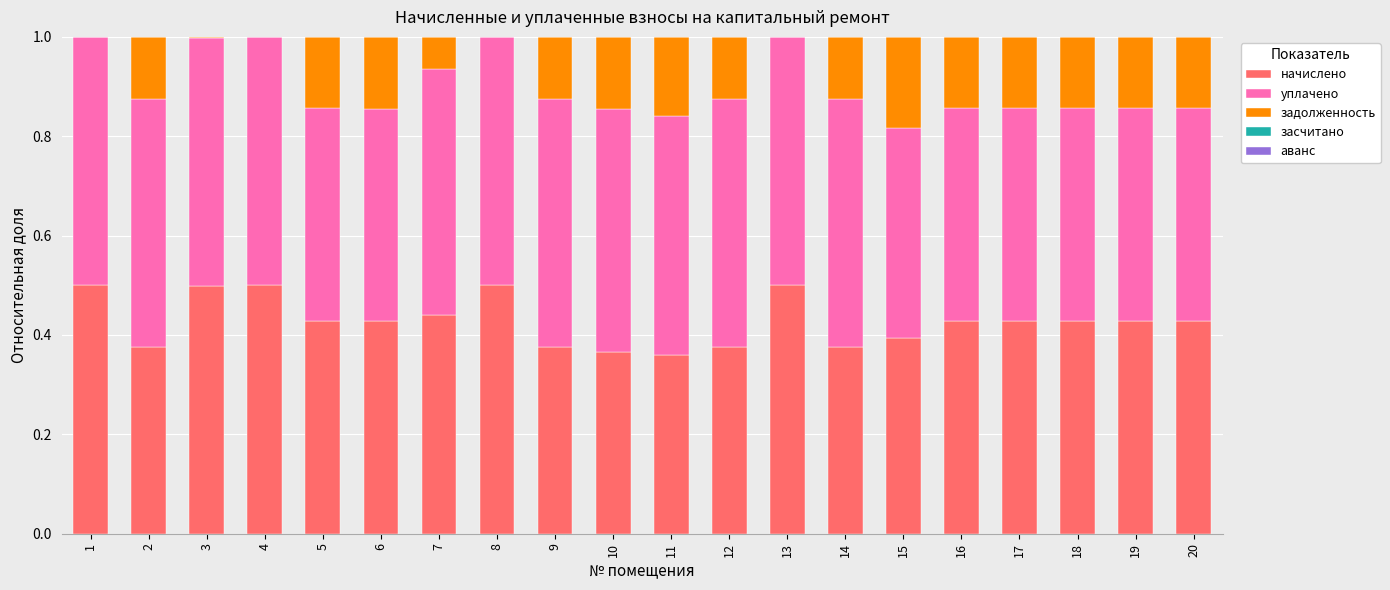

What is the total value across all series at 20?

1.0